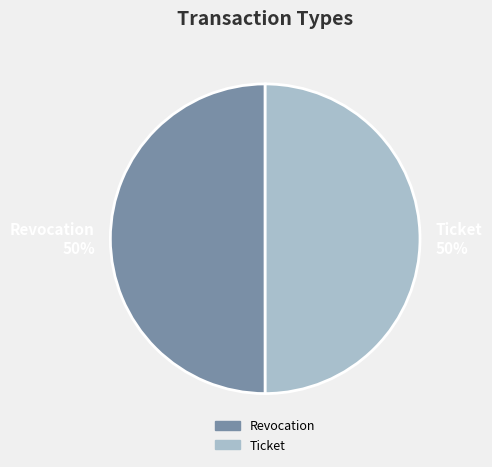

What percentage is the Ticket slice, to the nearest percent?

50%